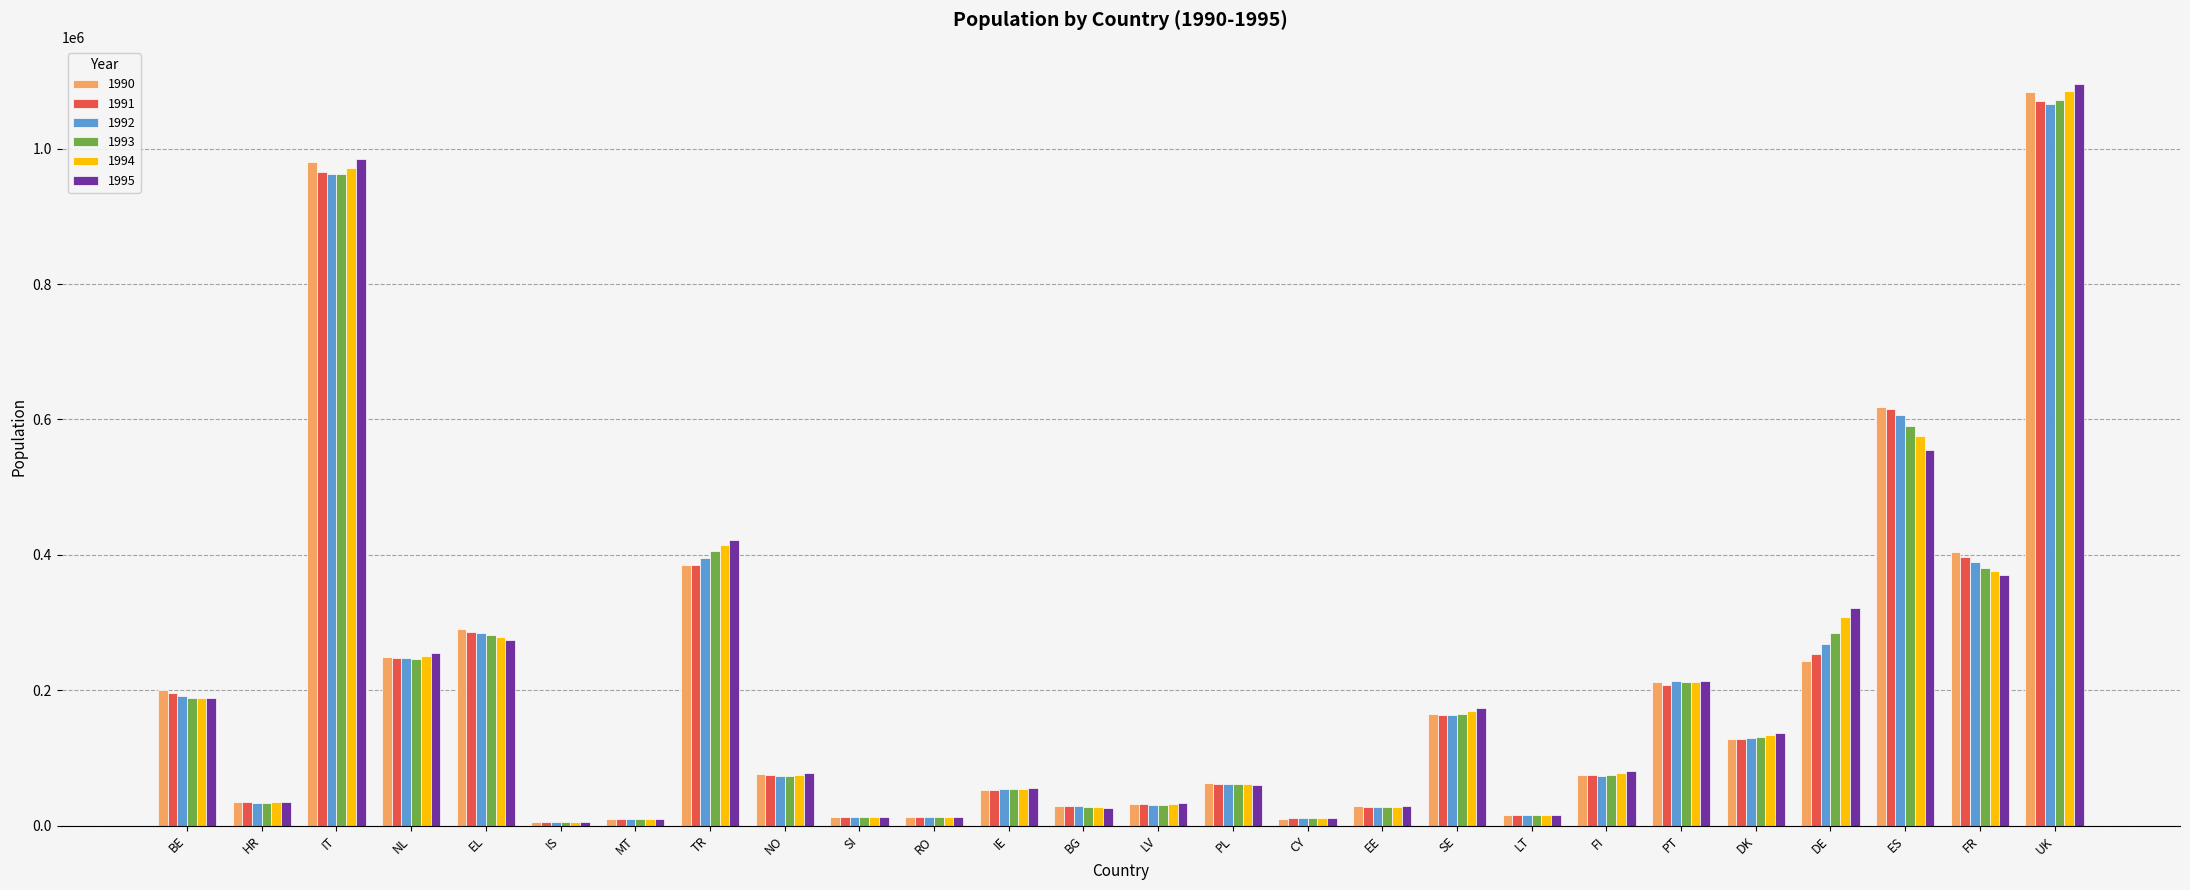

What are all the series names shown in the legend?

1990, 1991, 1992, 1993, 1994, 1995